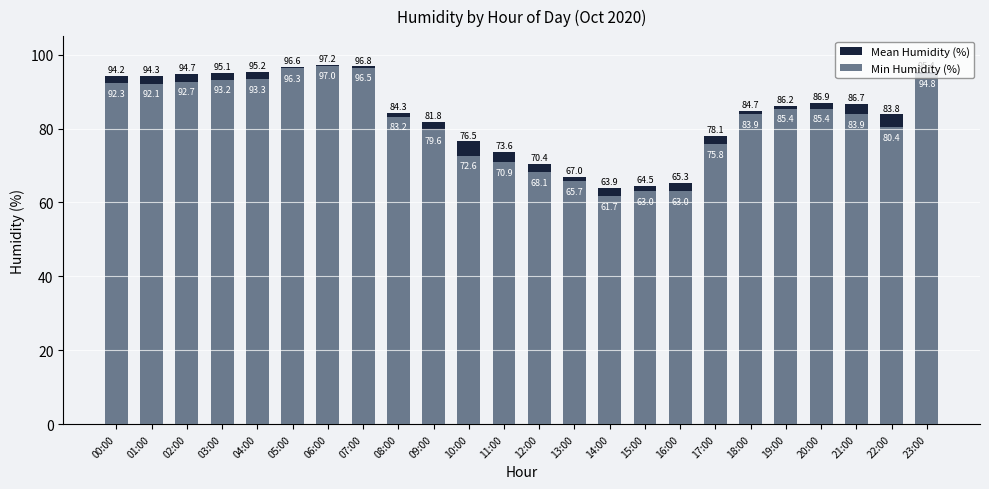

At 05:00, list the series in order from largest to smallest.

Mean Humidity (%), Min Humidity (%)